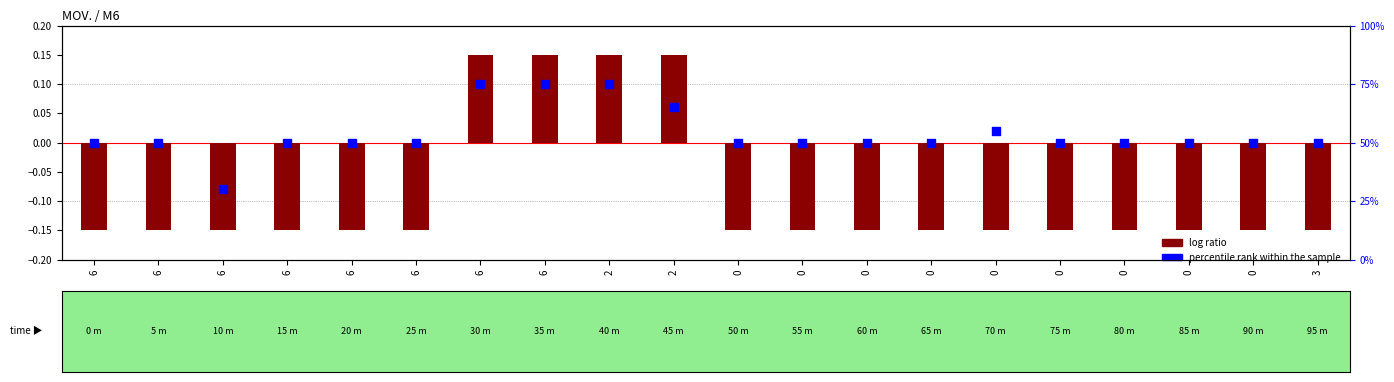

Which series has the widest spread of Y values?

percentile rank within the sample